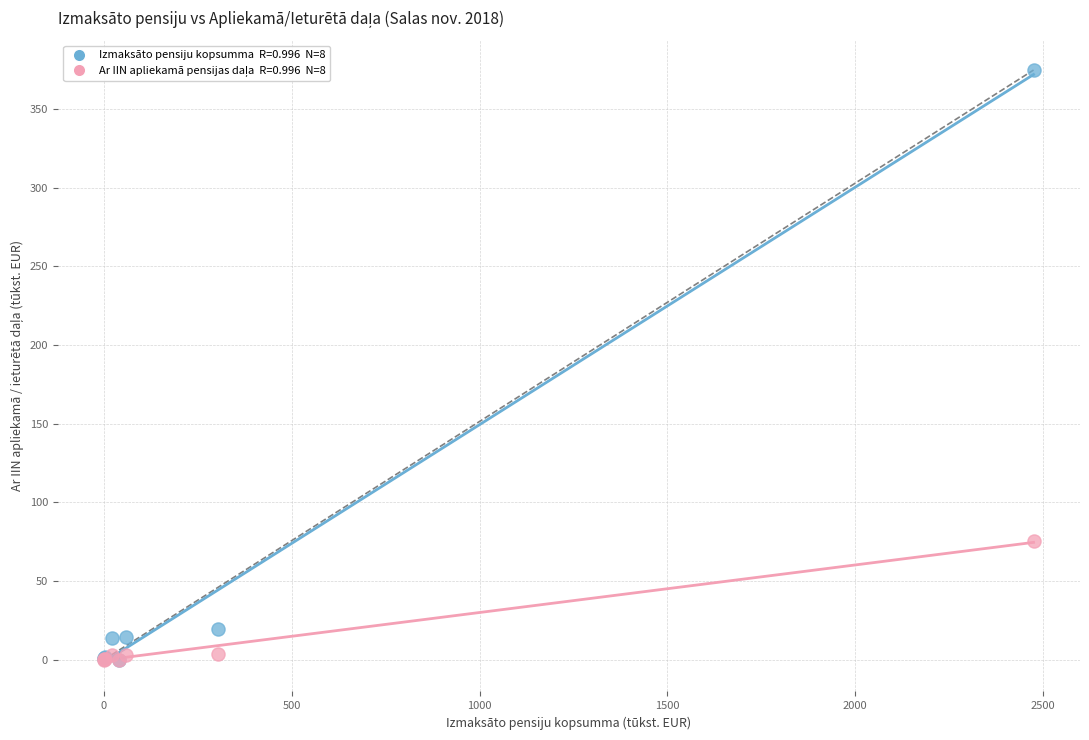

Across all series, what Y value is closest to 187?

75.0